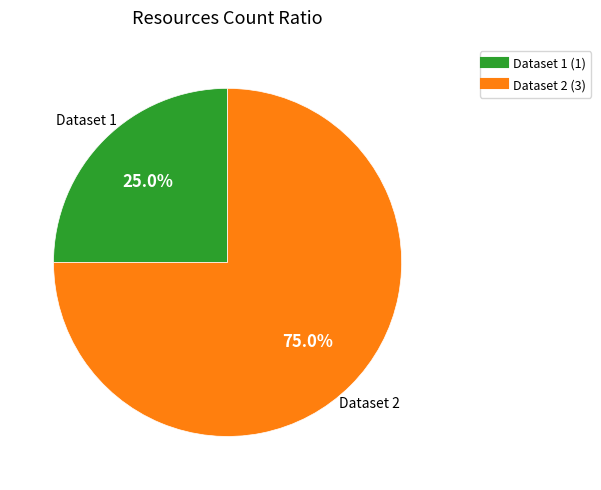

Does any single category account for the majority?

Yes